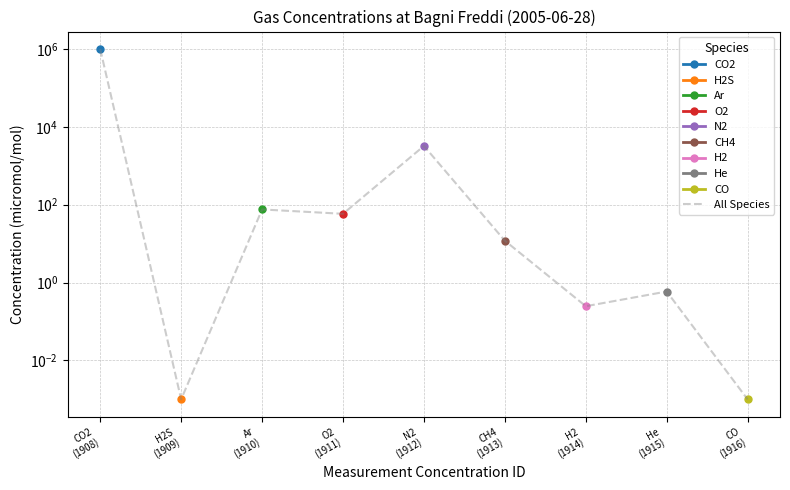

How many lines are shown in the chart?

1